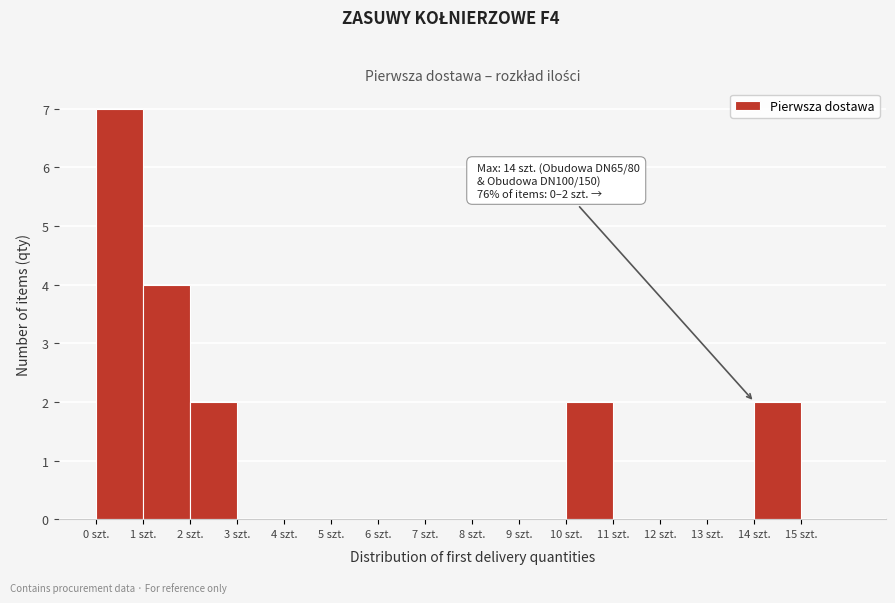

Which range on the x-axis has the tallest bar?

0 to 1